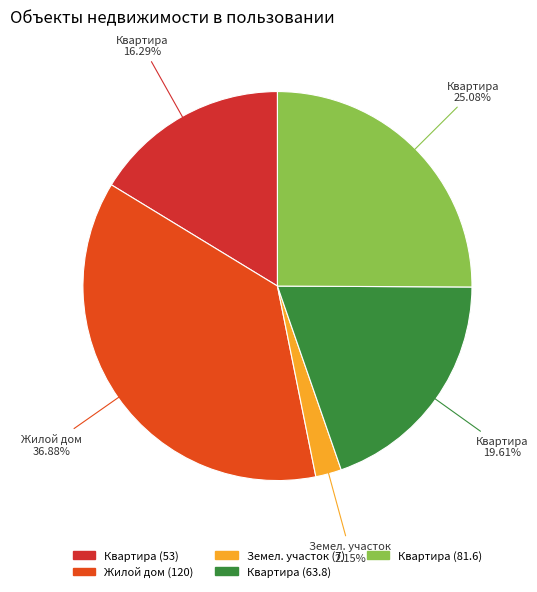

Is there any slice that represents more than half of the pie?

No